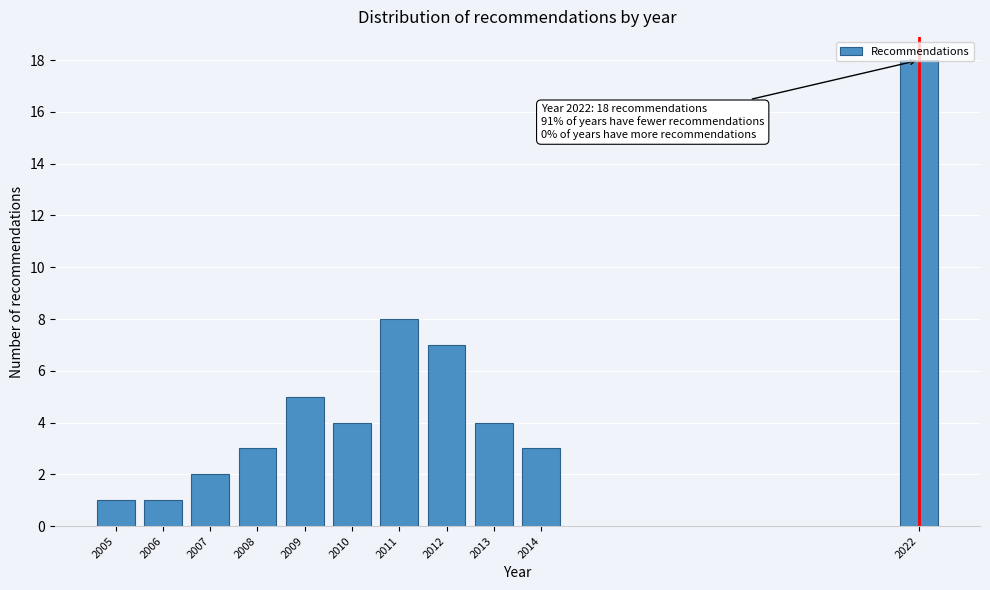

What is the difference between the maximum and minimum values?

17